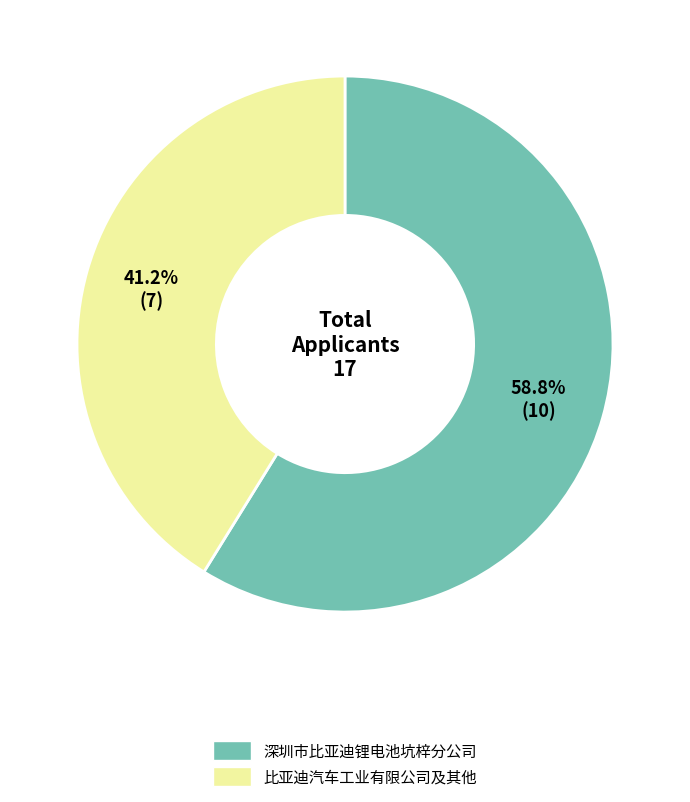

Is there a majority slice in this chart?

Yes